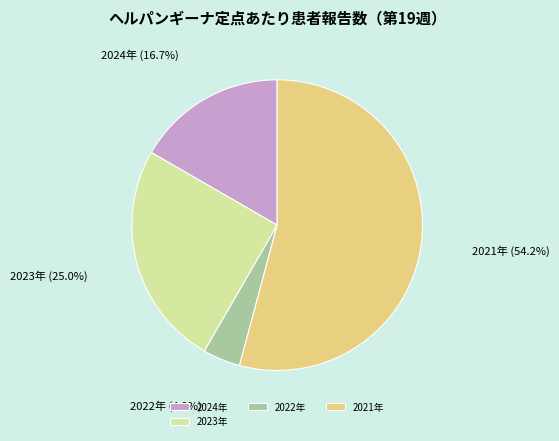

What is the majority slice?

2021年